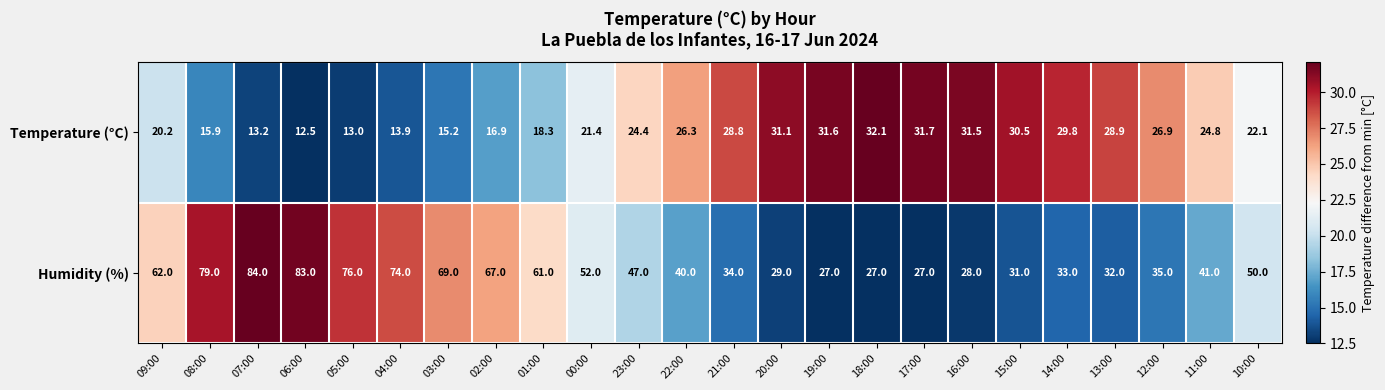

Which series has the largest total across all categories?

Humidity (%)